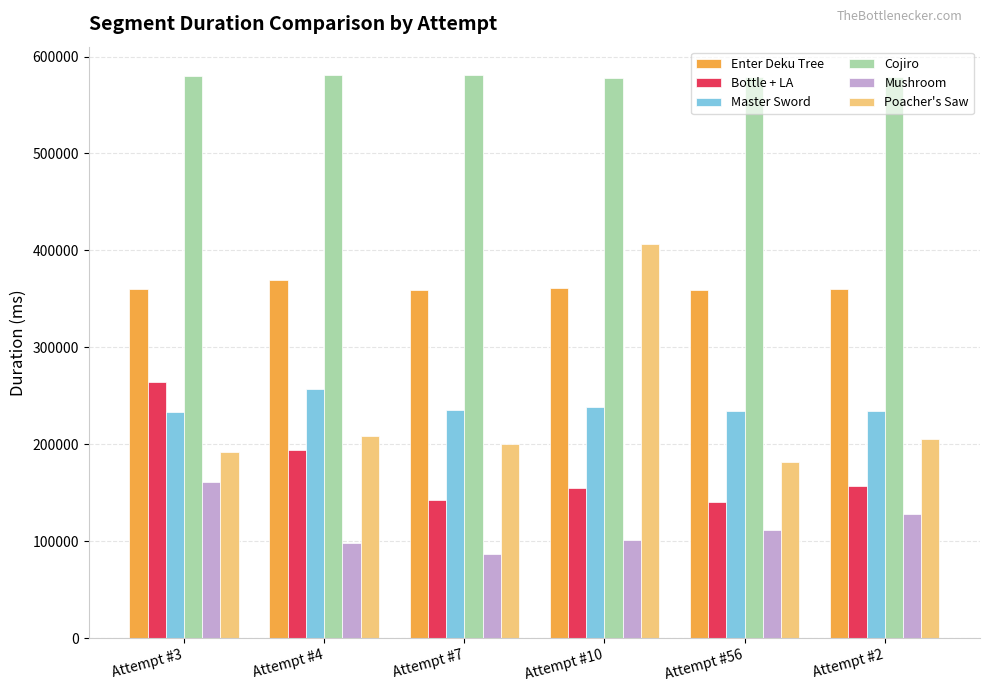

How many bars are there in each group?

6